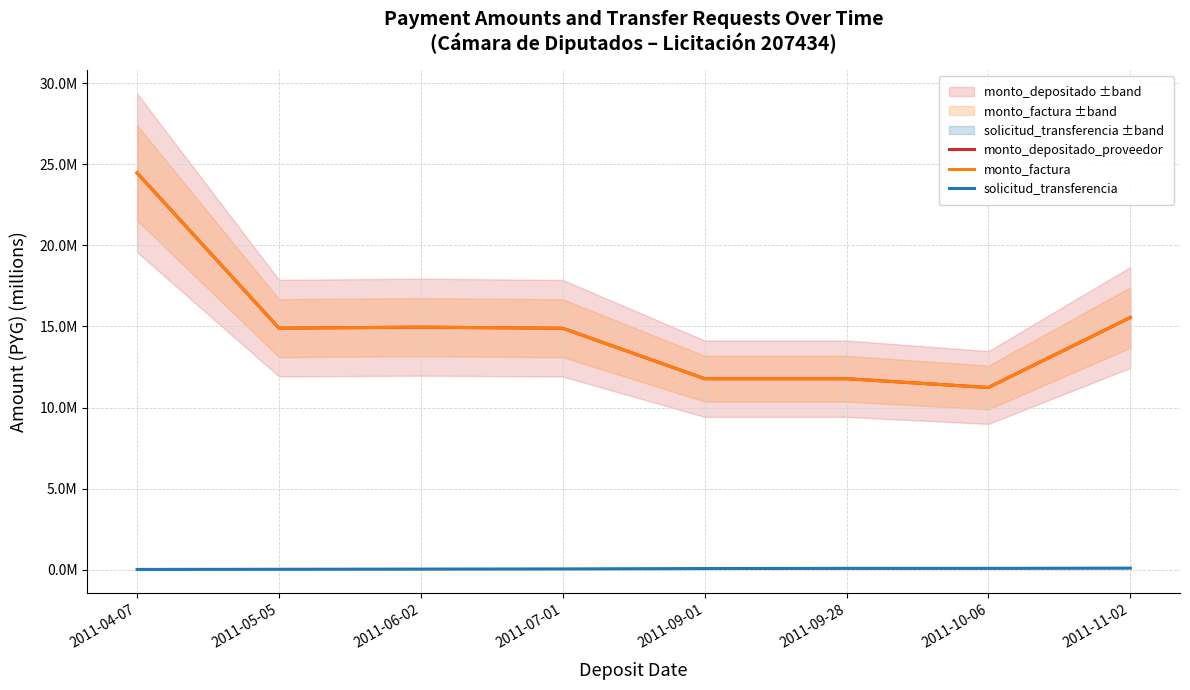

What is the value of the monto_depositado_proveedor point at the 6th from the left?

11.8